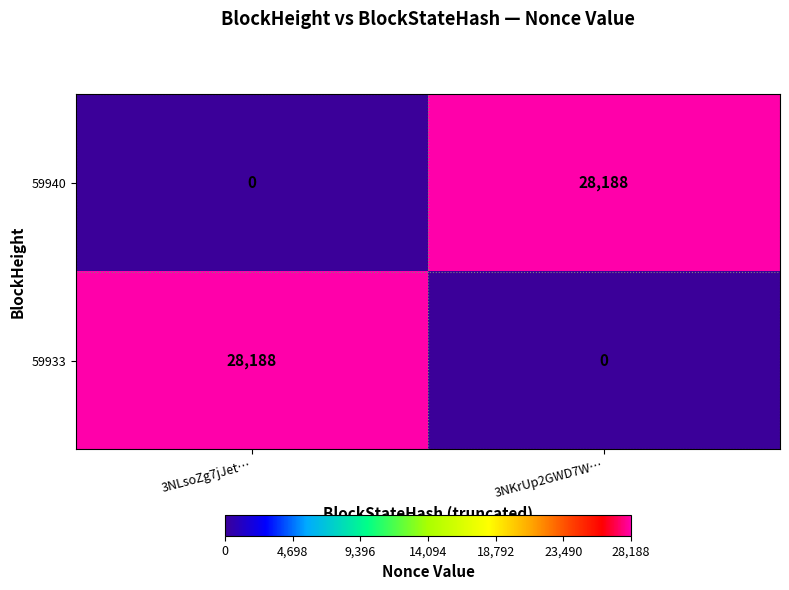

Rank the series at 3NKrUp2GWD7W… from lowest to highest value.

59933, 59940